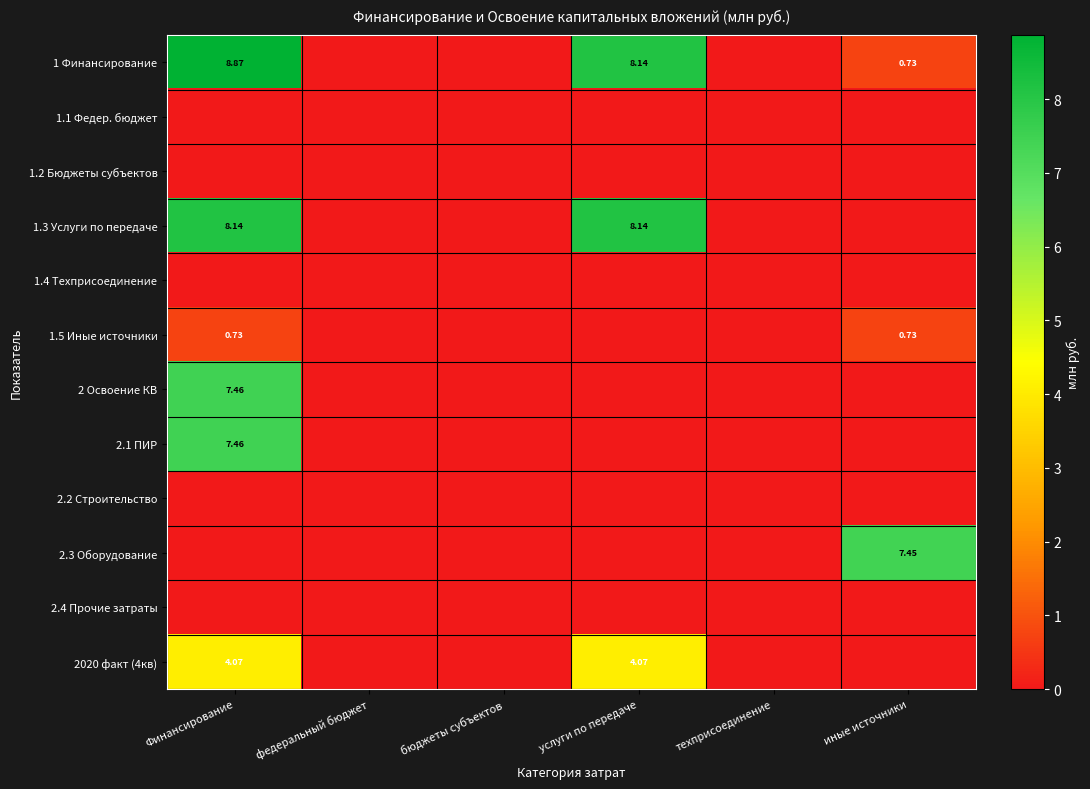

At техприсоединение, list the series in order from largest to smallest.

1 Финансирование, 1.1 Федер. бюджет, 1.2 Бюджеты субъектов, 1.3 Услуги по передаче, 1.4 Техприсоединение, 1.5 Иные источники, 2 Освоение КВ, 2.1 ПИР, 2.2 Строительство, 2.3 Оборудование, 2.4 Прочие затраты, 2020 факт (4кв)